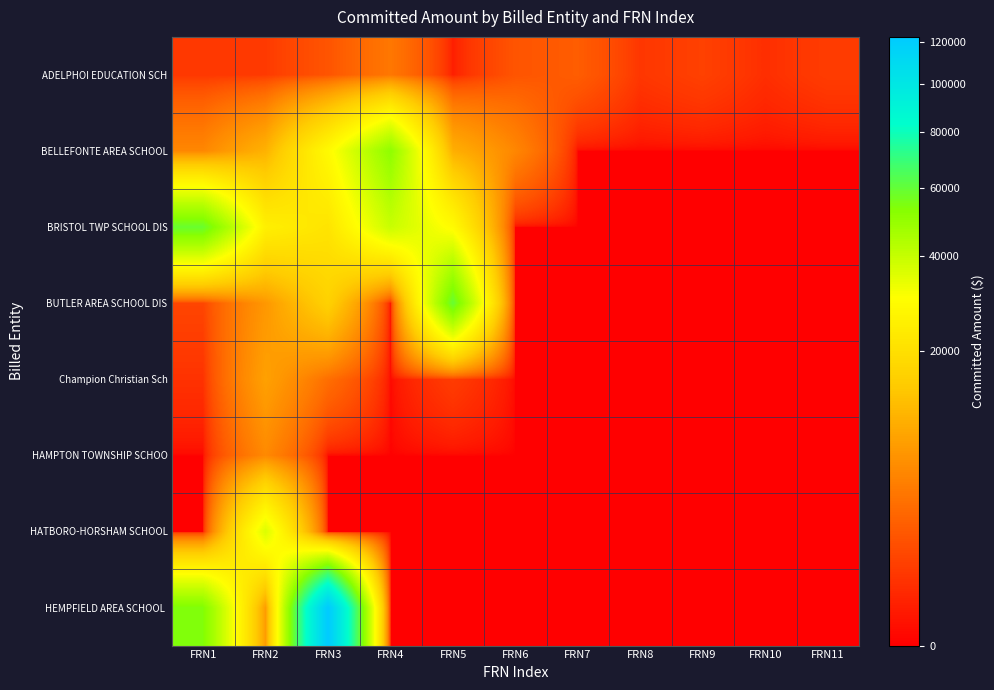

Which series has the largest total across all categories?

HEMPFIELD AREA SCHOOL